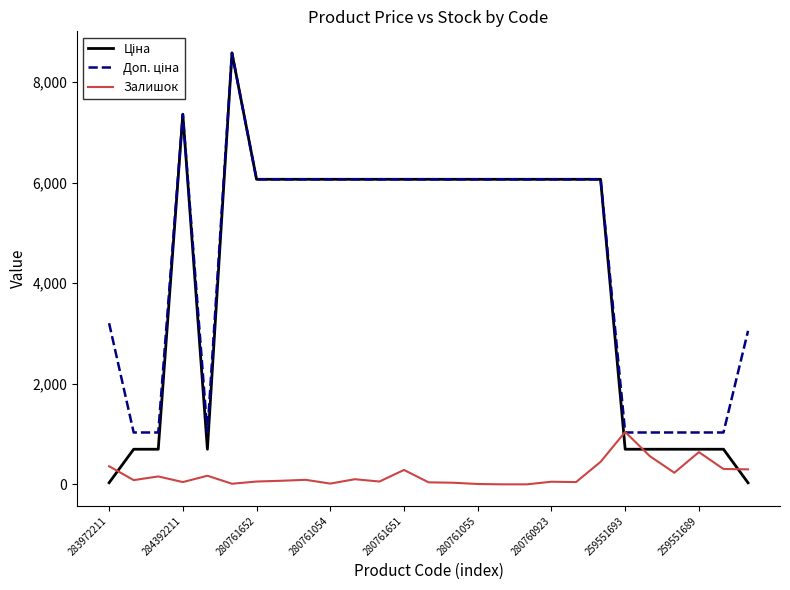

What is the maximum value shown in the chart?

8581.1